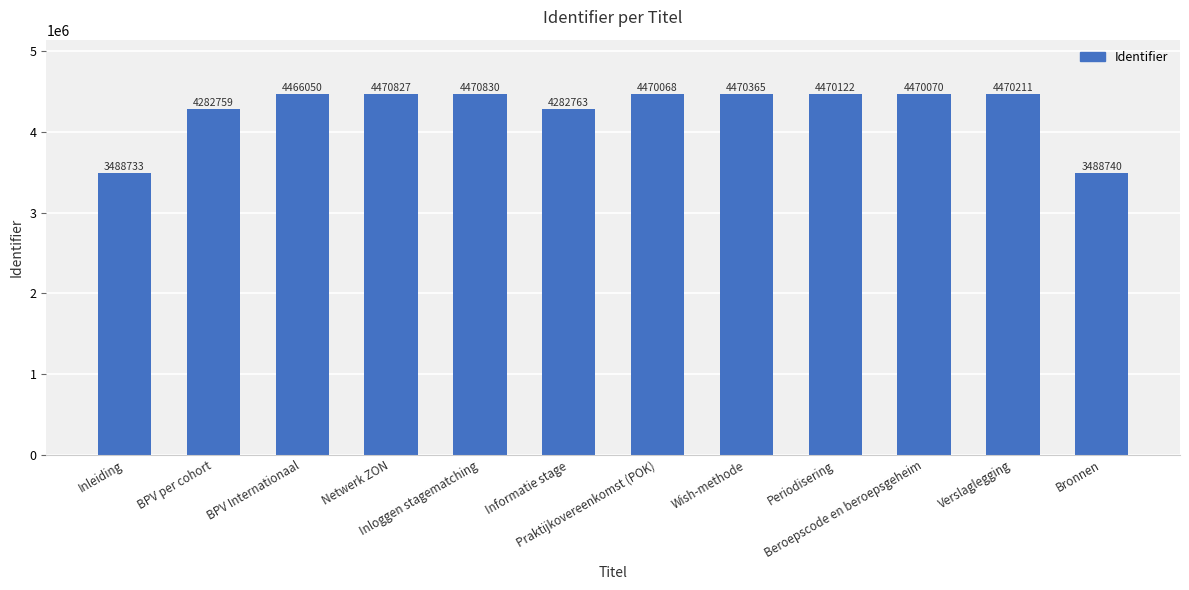

Are the bars horizontal?

No